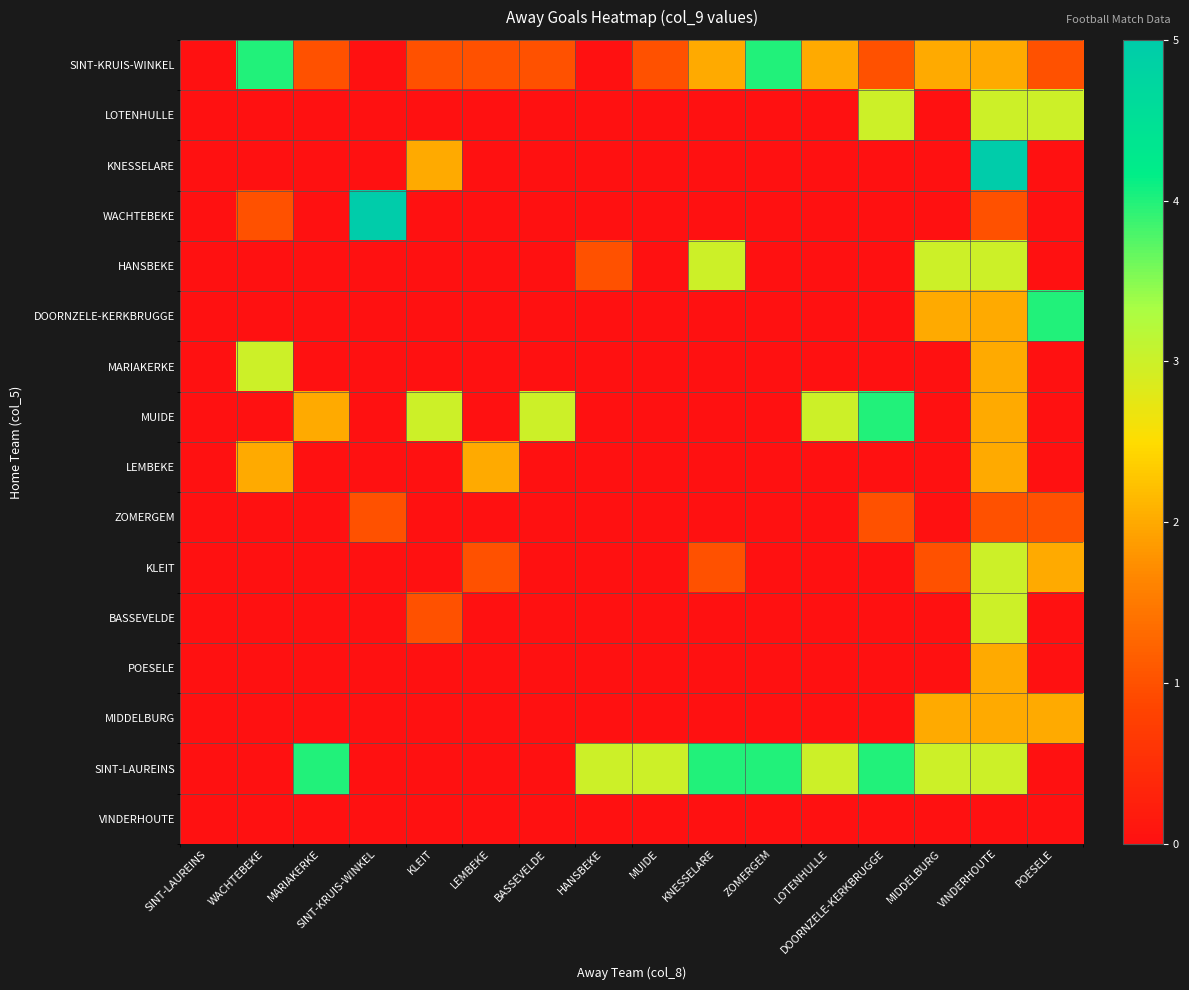

How many categories are shown in the chart?

16